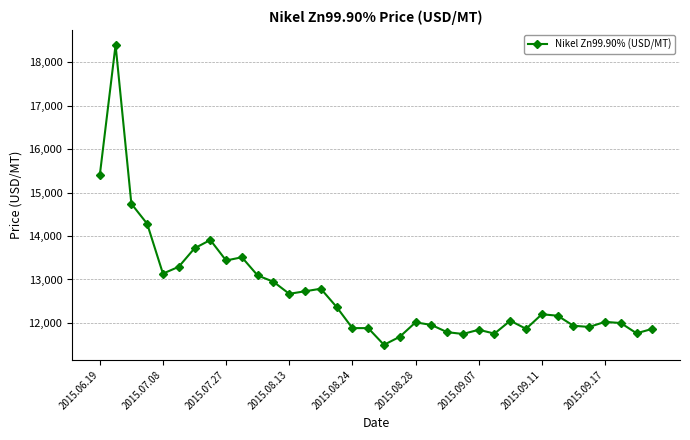

What is the smallest value displayed?

11495.5